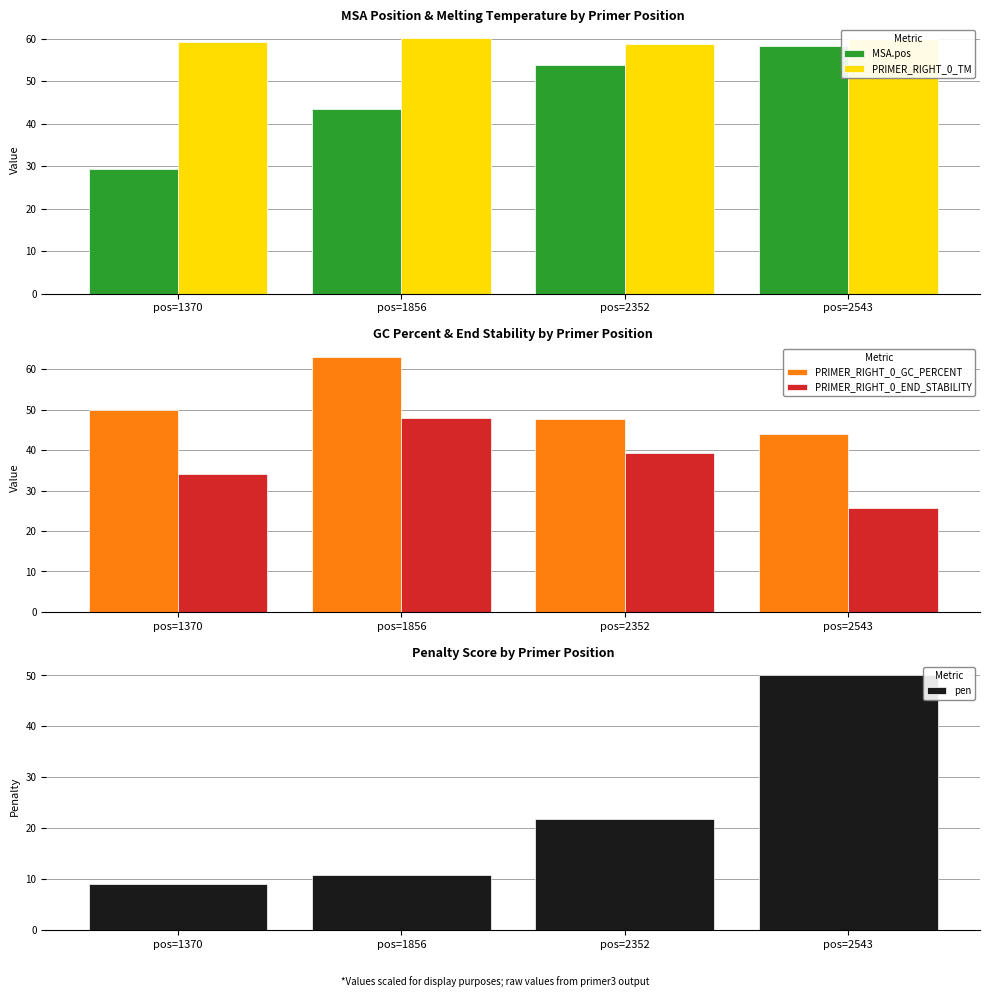

At how many categories does at least one series exceed 12?

4